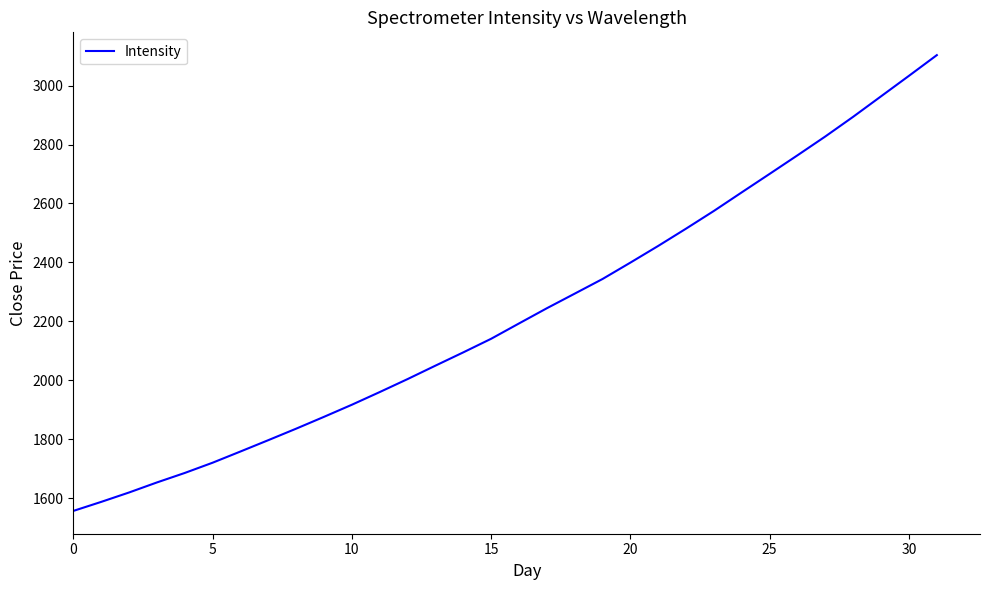

How many values exceed 2192?

16